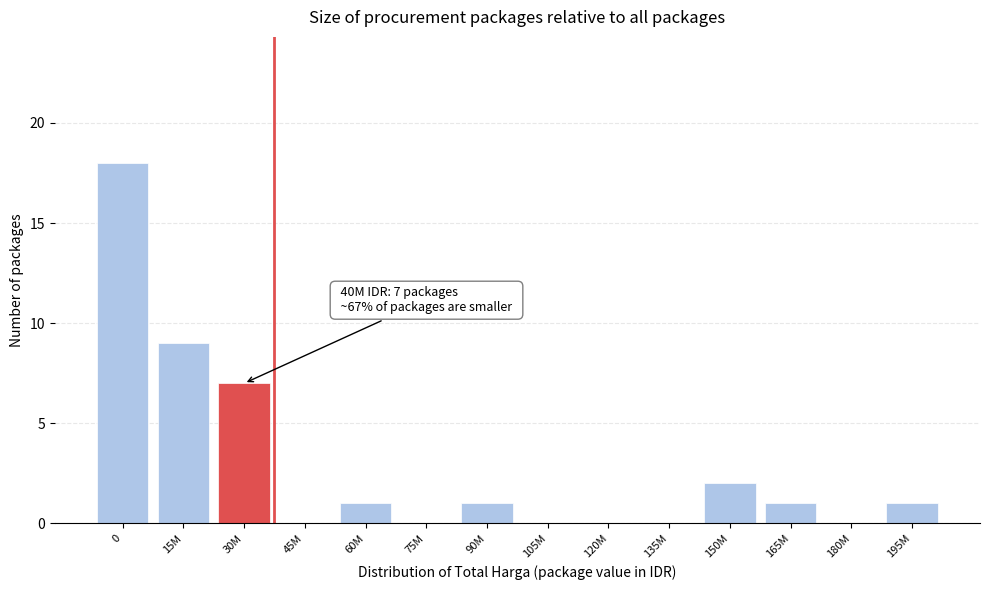

Reading right to left, extract all data points from this chart.

195M=1	180M=0	165M=1	150M=2	135M=0	120M=0	105M=0	90M=1	75M=0	60M=1	45M=0	30M=7	15M=9	0=18